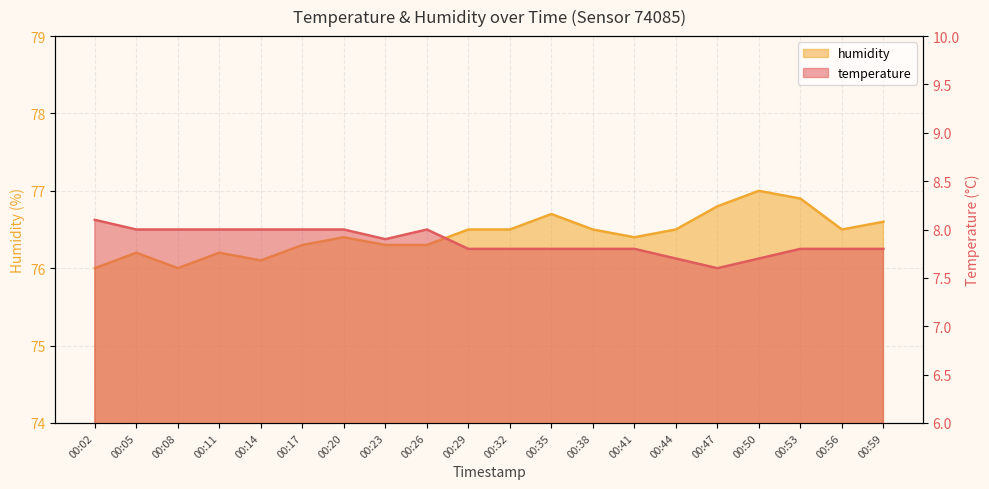

What is the difference between the highest and lowest values at 00:50?

69.3